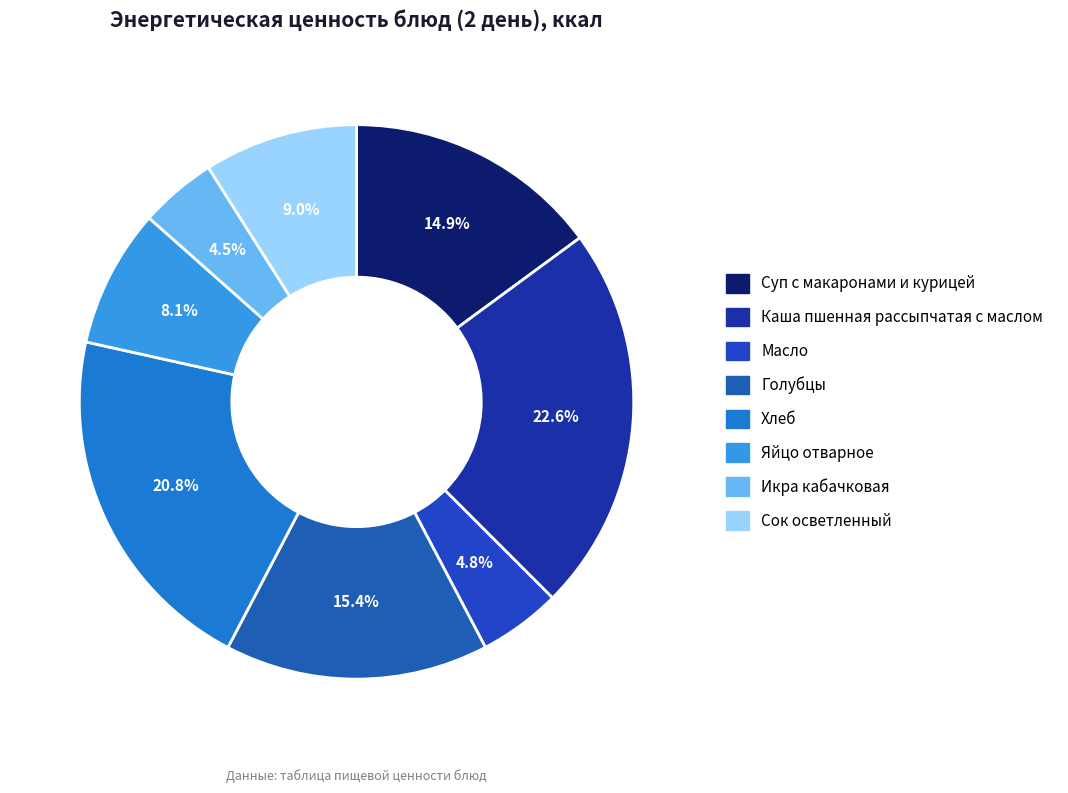

To the nearest percent, what percentage of the pie is Суп с макаронами и курицей?

15%